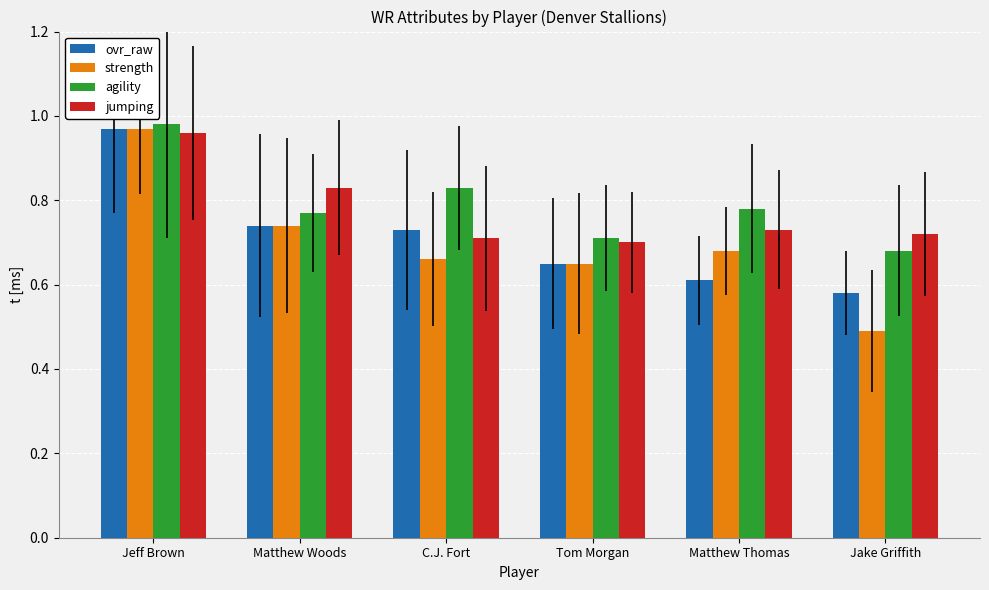

Count the jumping values in the range 0 to 1.

6